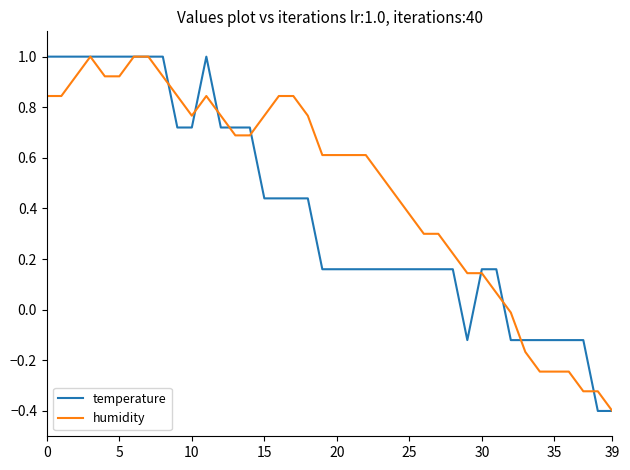

What is the minimum value for humidity?

-0.4